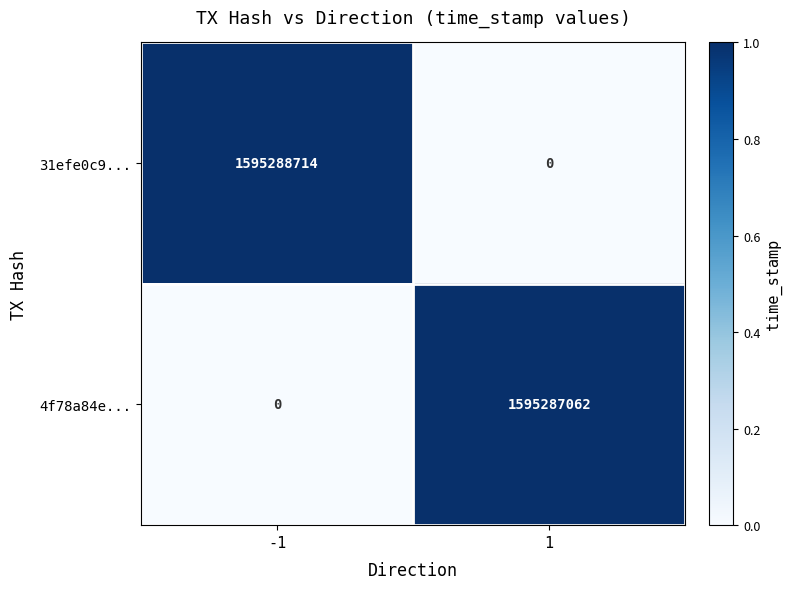

What is the maximum value for 4f78a84e...?

1595287062